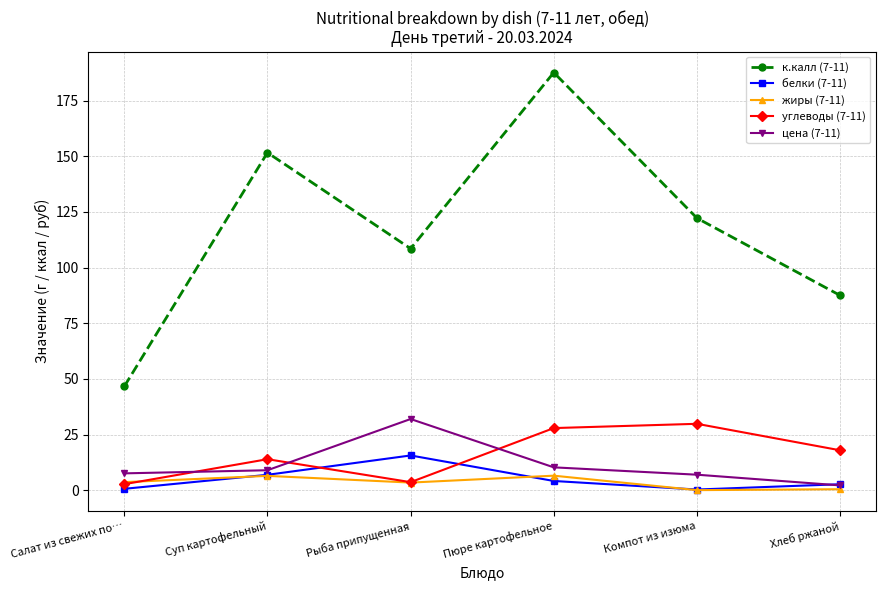

What is the approximate value of цена (7-11) at Рыба припущенная?

32.0